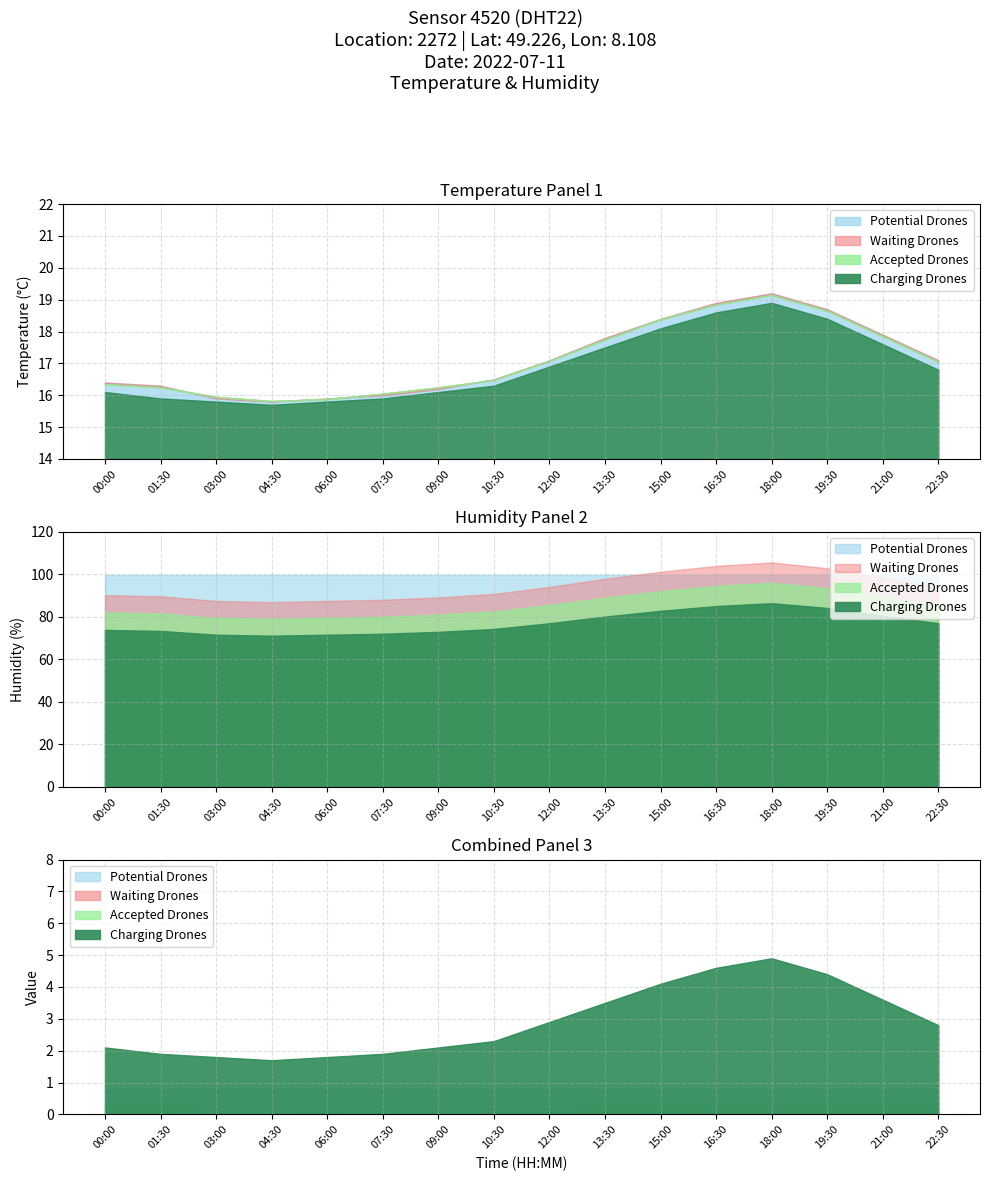

What is the label of the 4th point from the right?

18:00